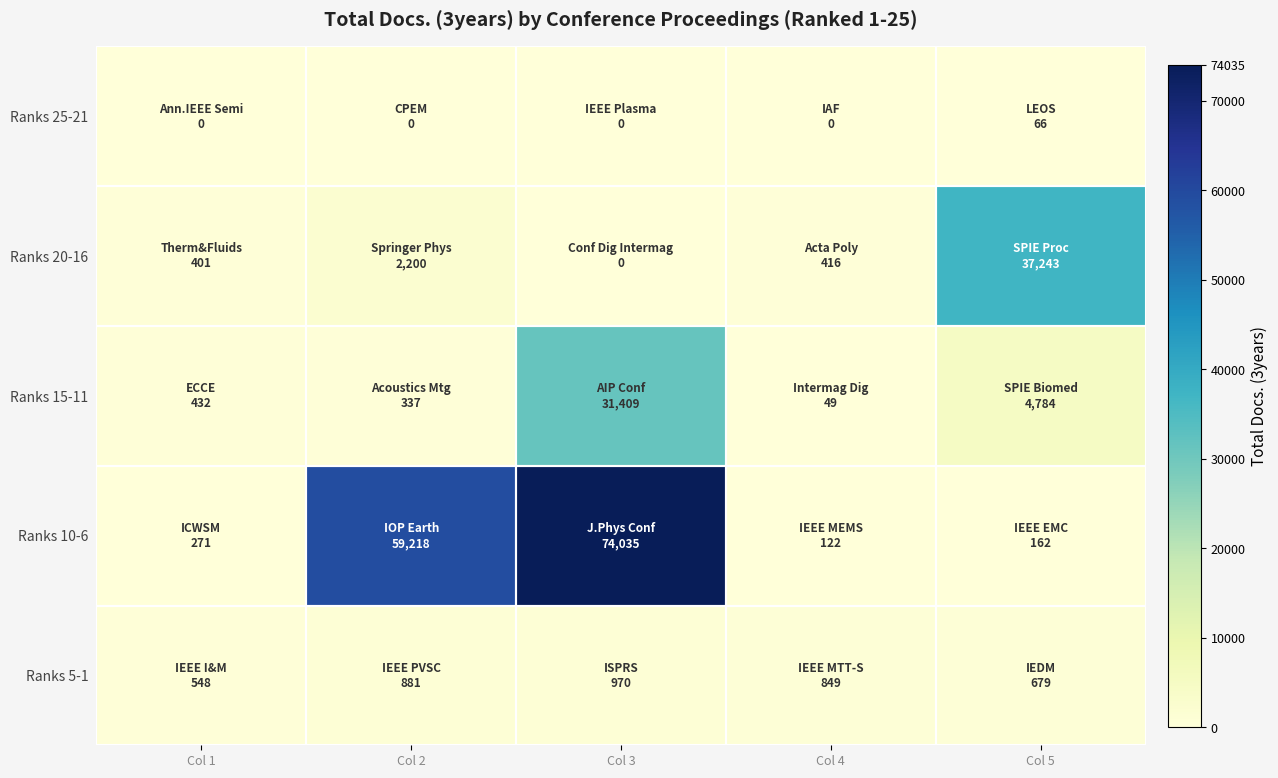

Rank the series at Col 5 from highest to lowest value.

Ranks 20-16, Ranks 15-11, Ranks 5-1, Ranks 10-6, Ranks 25-21